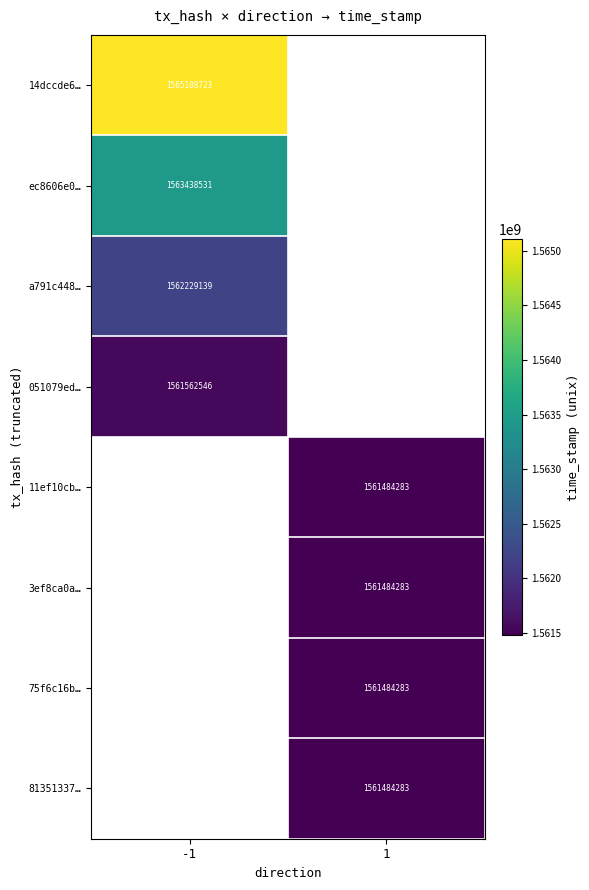

What is the difference between the highest and lowest values at -1?

3546177.0